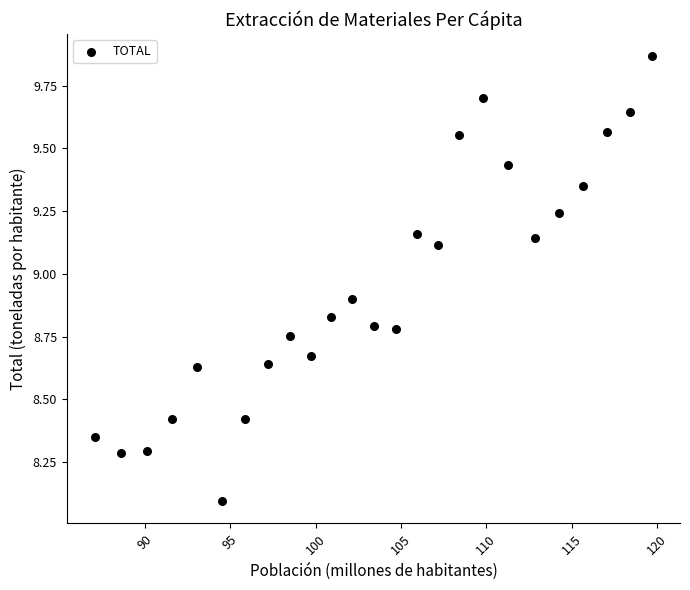

What is the range of X values (max minus min)?

32.6